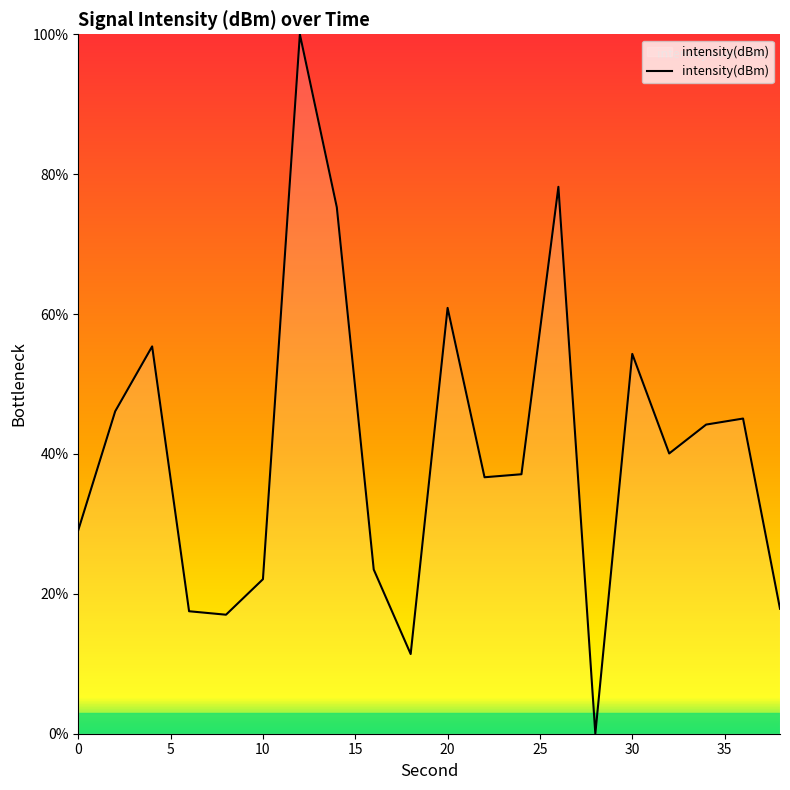

What is the maximum value shown in the chart?

100.0